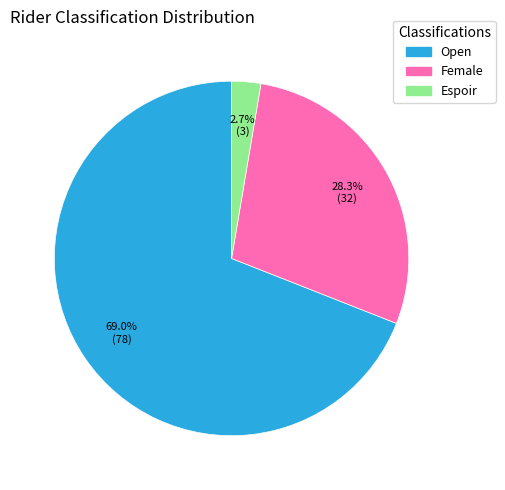

To the nearest percent, what portion does Female represent?

28%